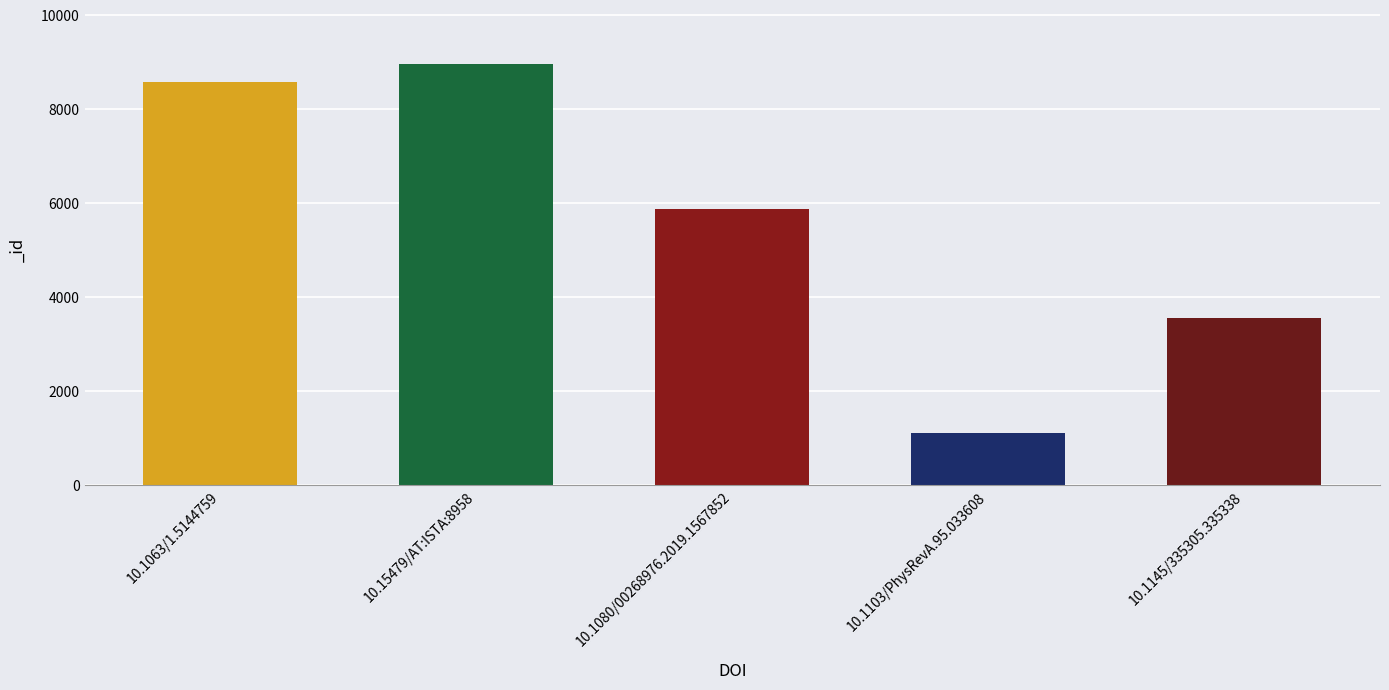

The value at 10.1103/PhysRevA.95.033608 is 1120. True or false?

True